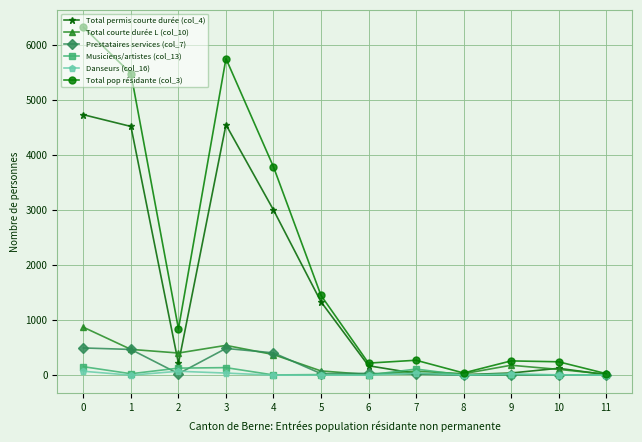

Which series has the widest spread of values?

Total pop résidante (col_3)